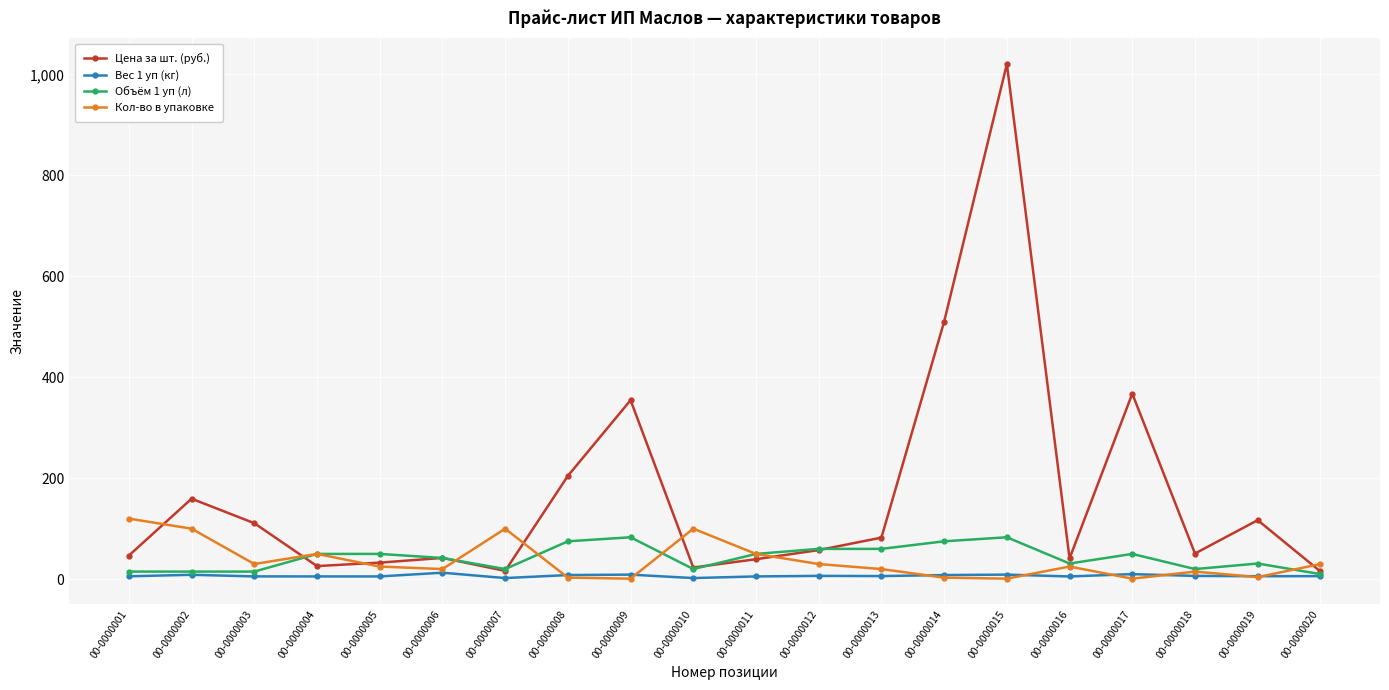

What is the difference between the highest and lowest values at 00-0000009?

353.6